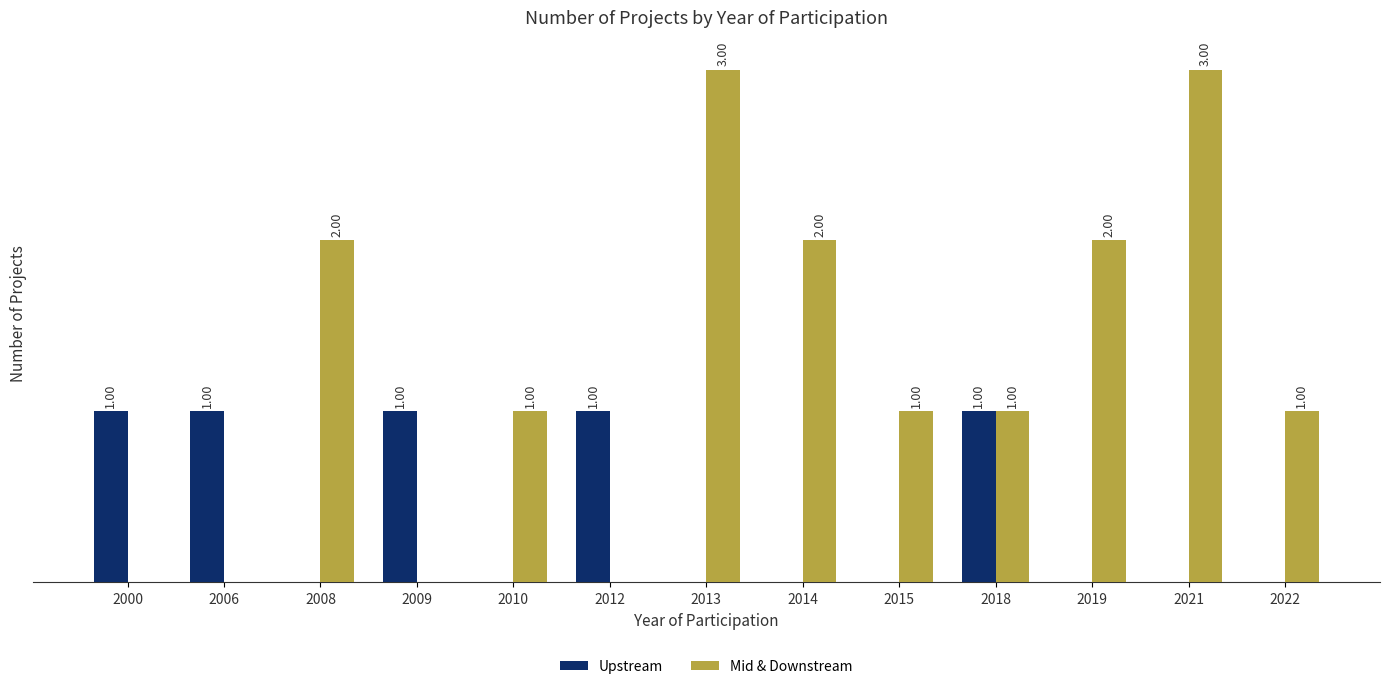

Between 2010 and 2018, which series saw the biggest shift?

Upstream